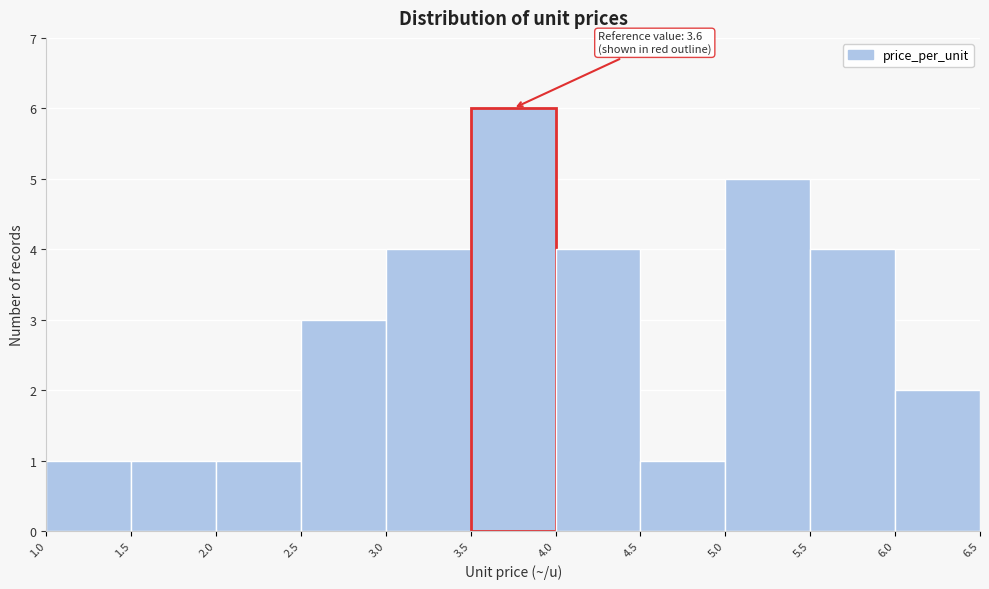

Which range on the x-axis has the tallest bar?

3.5 to 4.0